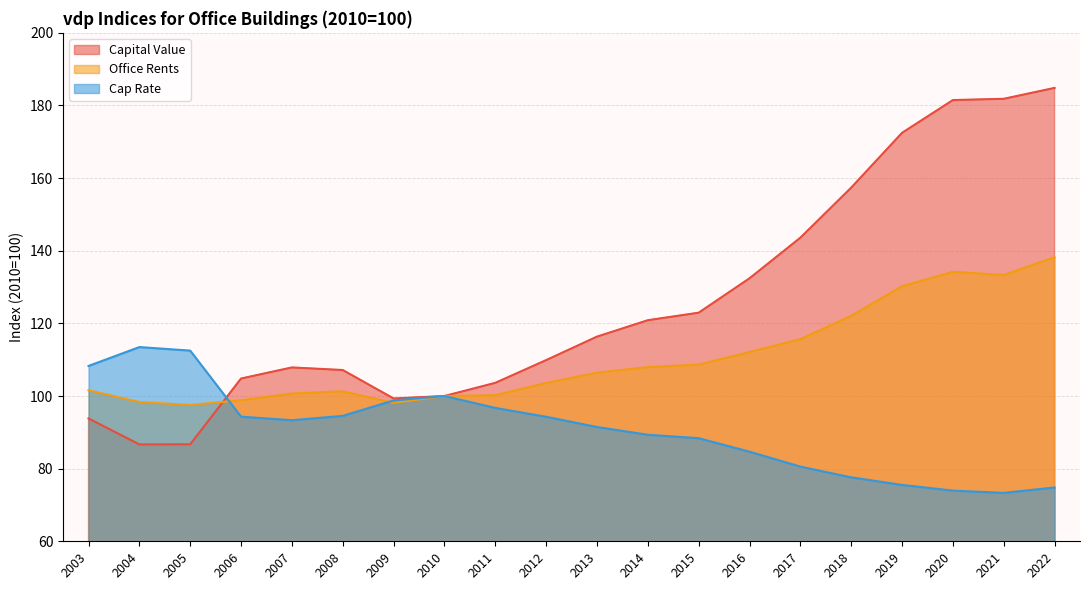

Reading left to right, extract all data points from this chart.

Capital Value: 2003=93.8	2004=86.7	2005=86.7	2006=104.8	2007=107.9	2008=107.2	2009=99.3	2010=100.0	2011=103.6	2012=109.9	2013=116.4	2014=120.9	2015=122.9	2016=132.4	2017=143.6	2018=157.4	2019=172.5	2020=181.5	2021=181.8	2022=184.8
Office Rents: 2003=101.6	2004=98.3	2005=97.5	2006=98.9	2007=100.7	2008=101.3	2009=98.1	2010=100.0	2011=100.2	2012=103.6	2013=106.4	2014=108.0	2015=108.7	2016=112.1	2017=115.7	2018=122.1	2019=130.2	2020=134.2	2021=133.3	2022=138.2
Cap Rate: 2003=108.3	2004=113.5	2005=112.5	2006=94.3	2007=93.3	2008=94.5	2009=98.8	2010=100.0	2011=96.7	2012=94.3	2013=91.5	2014=89.3	2015=88.4	2016=84.7	2017=80.6	2018=77.6	2019=75.5	2020=74.0	2021=73.3	2022=74.8